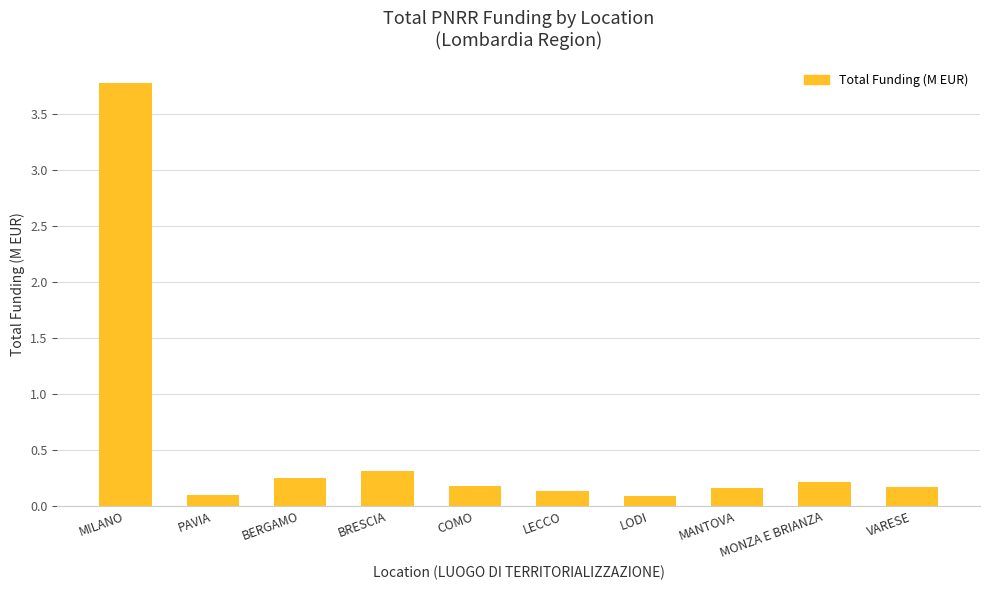

What position from the right is VARESE?

1